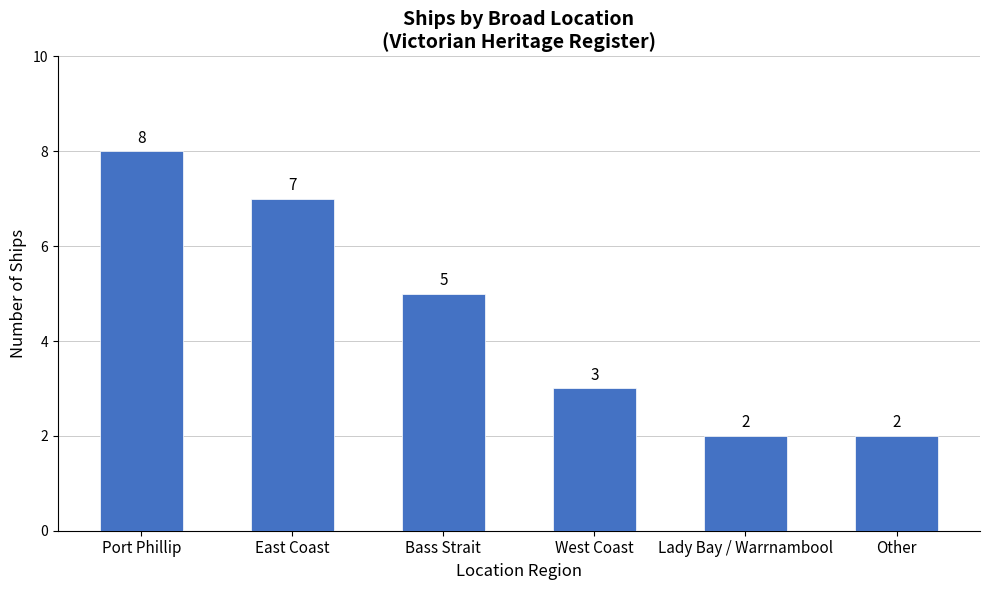

How many data points are less than 5?

3